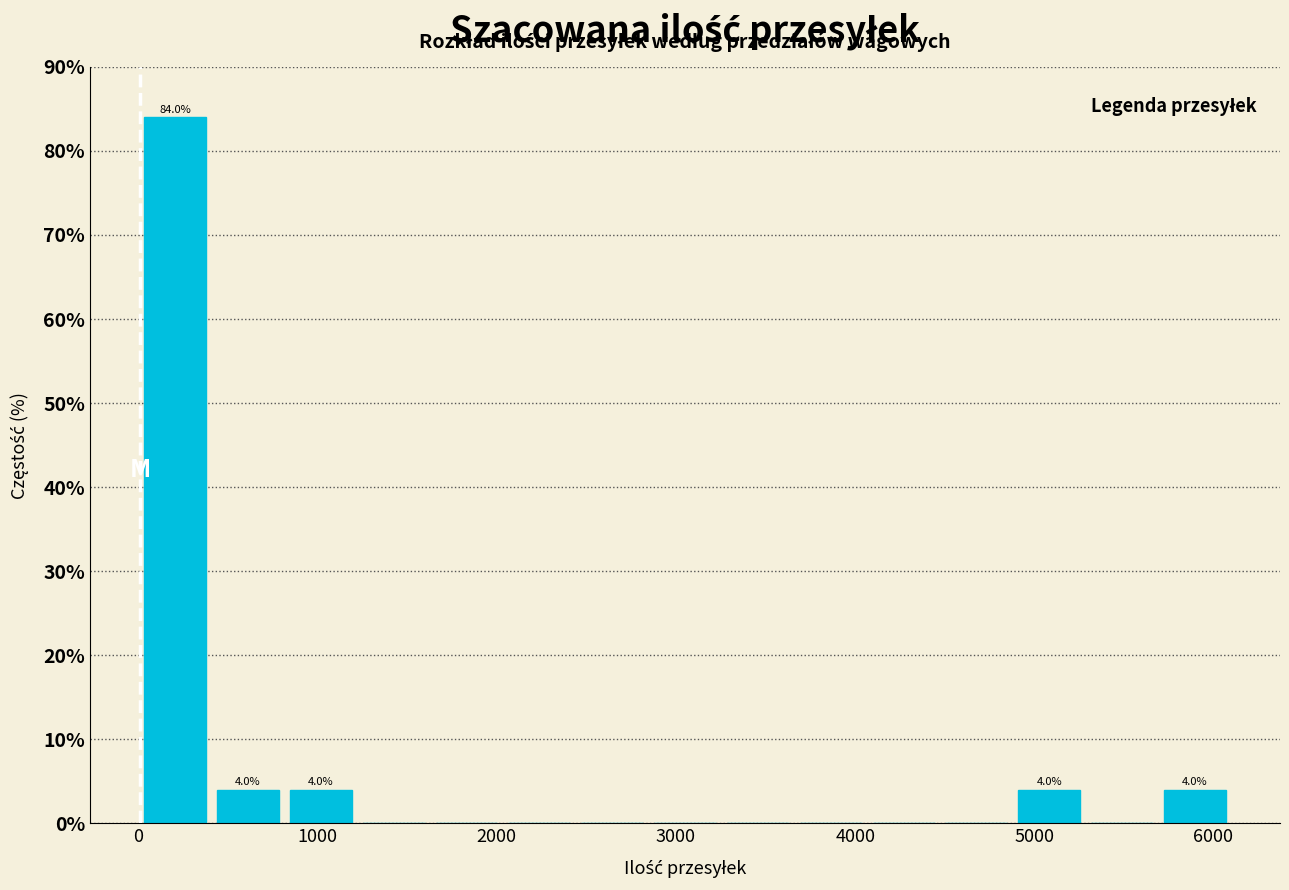

Which range on the x-axis has the tallest bar?

0 to 400